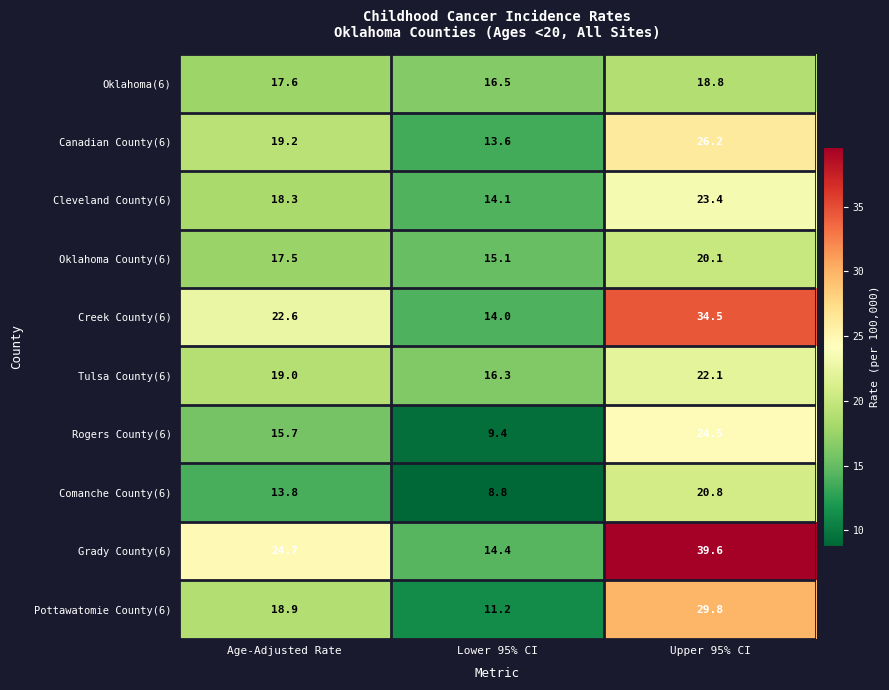

Where does the Canadian County(6) series first go above 19?

Age-Adjusted Rate